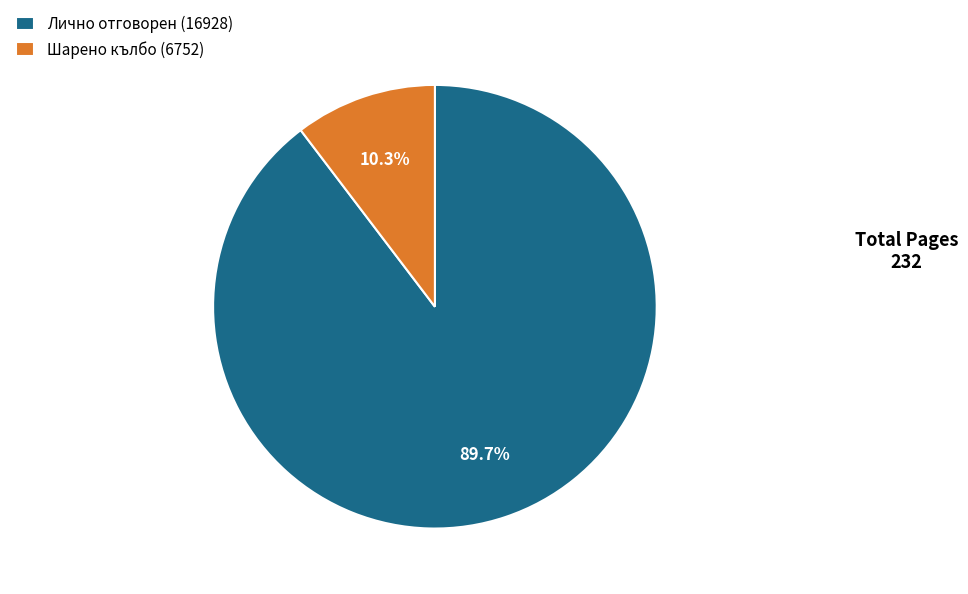

Which slice is the largest?

Лично отговорен (16928)